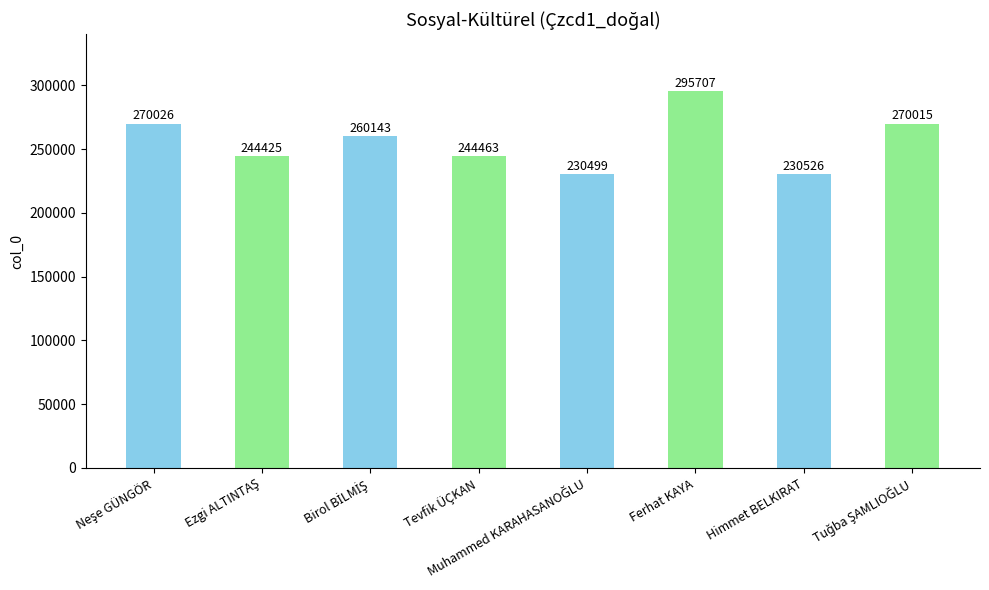

What is the smallest value displayed?

230499